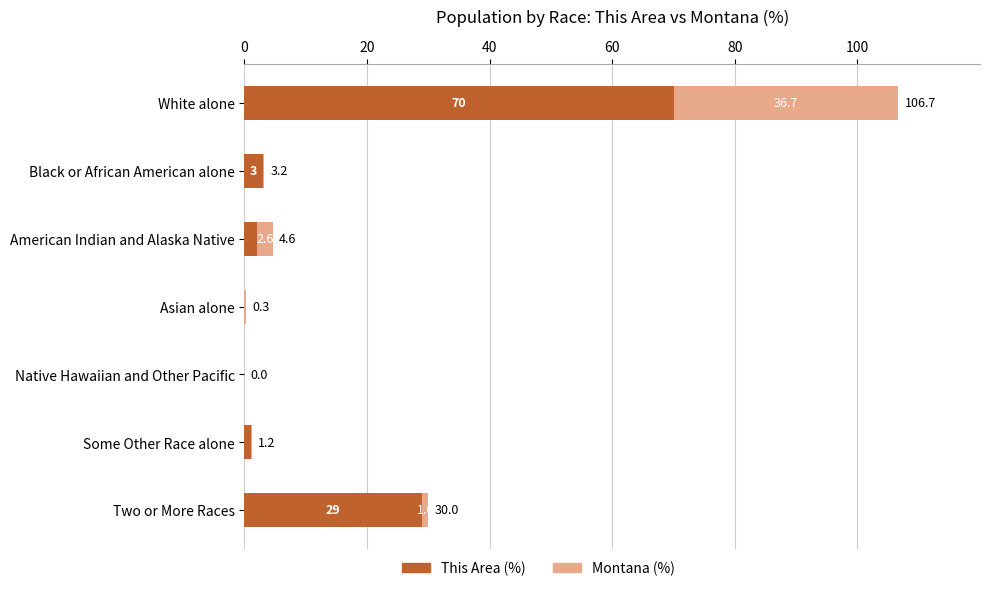

The value of This Area (%) at Some Other Race alone is 1.0. True or false?

True